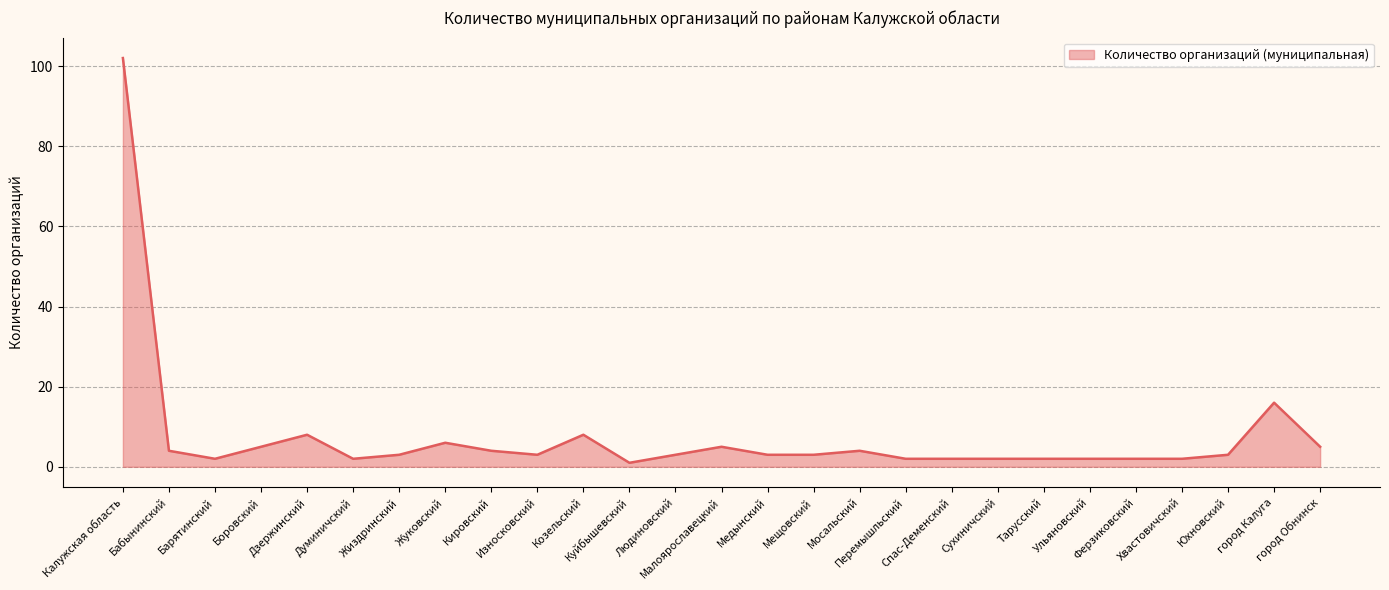

What is the difference between the maximum and minimum values?

101